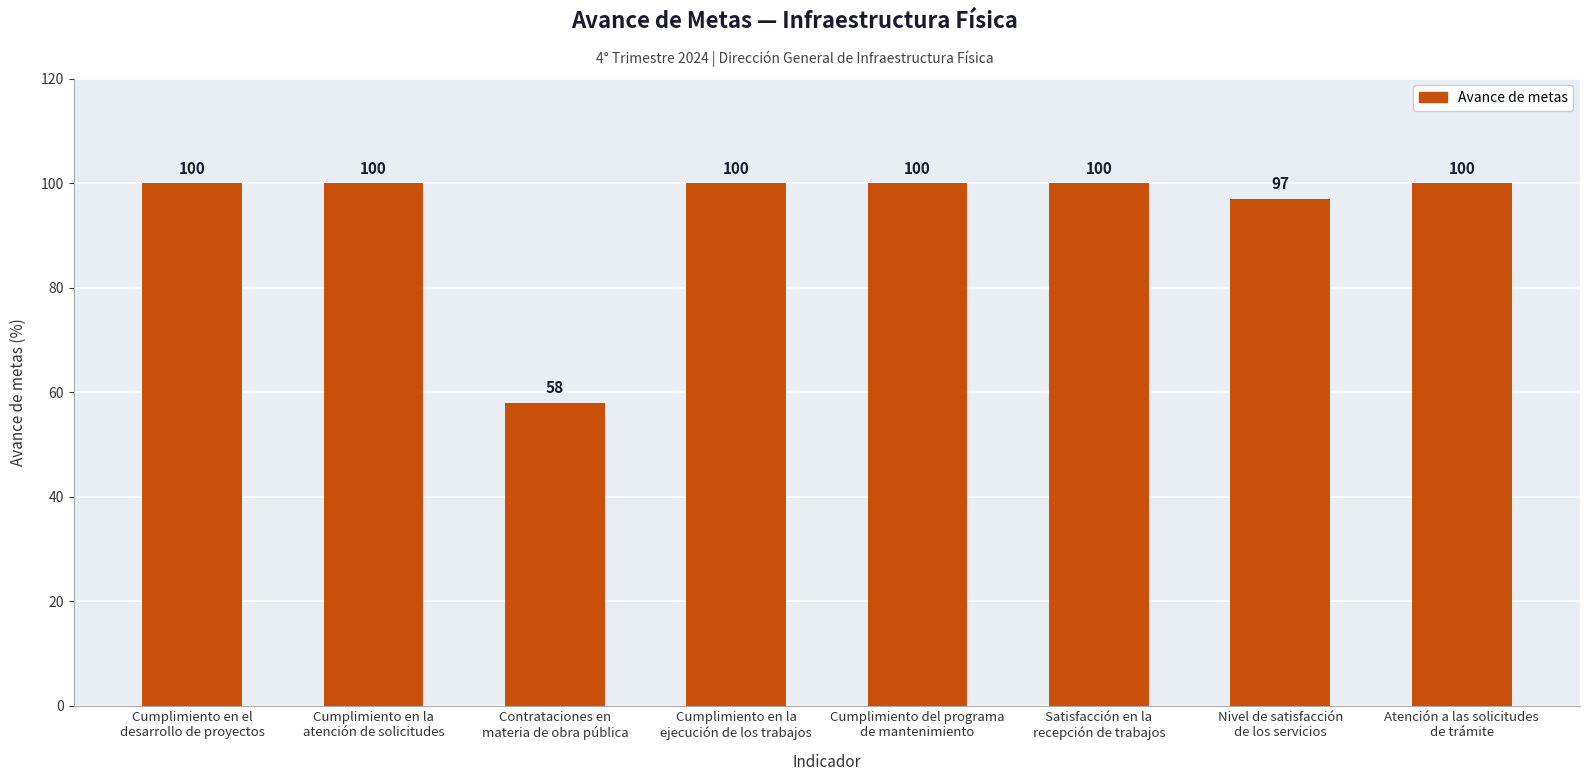

What is the difference between the maximum and minimum values?

42